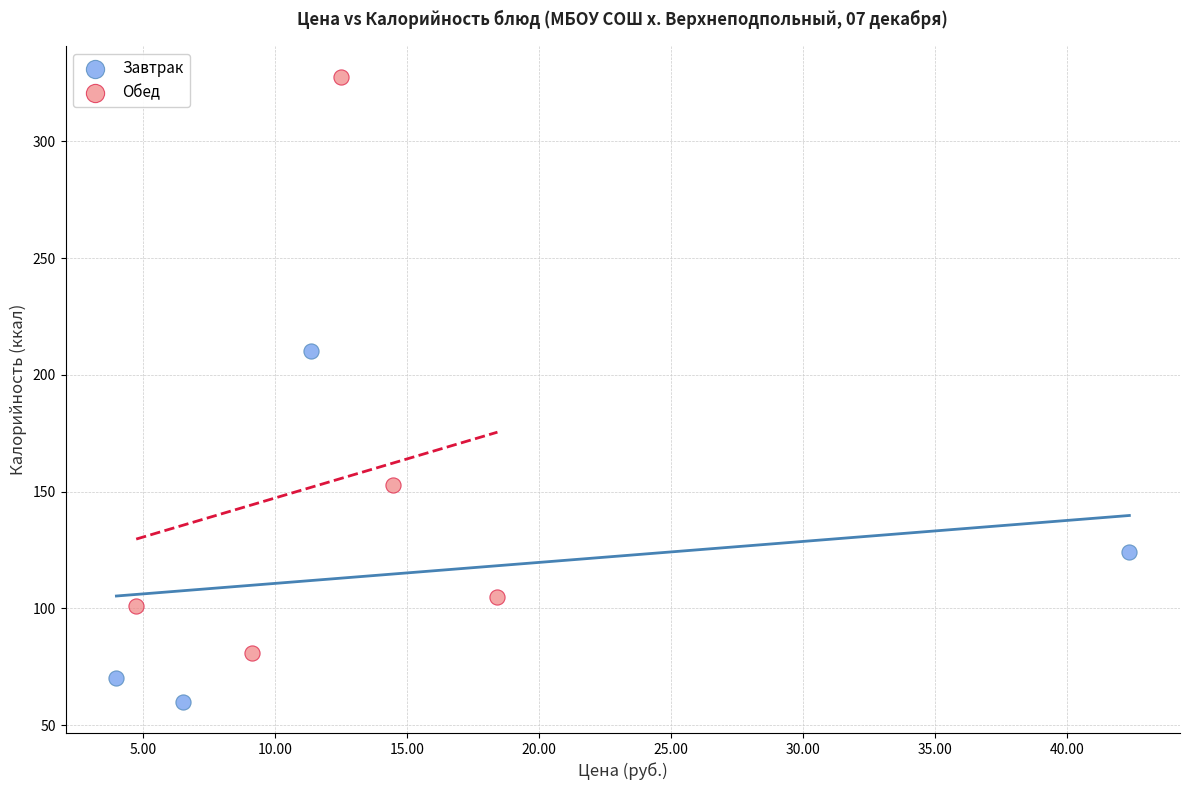

Which series contains the highest Y value?

Обед